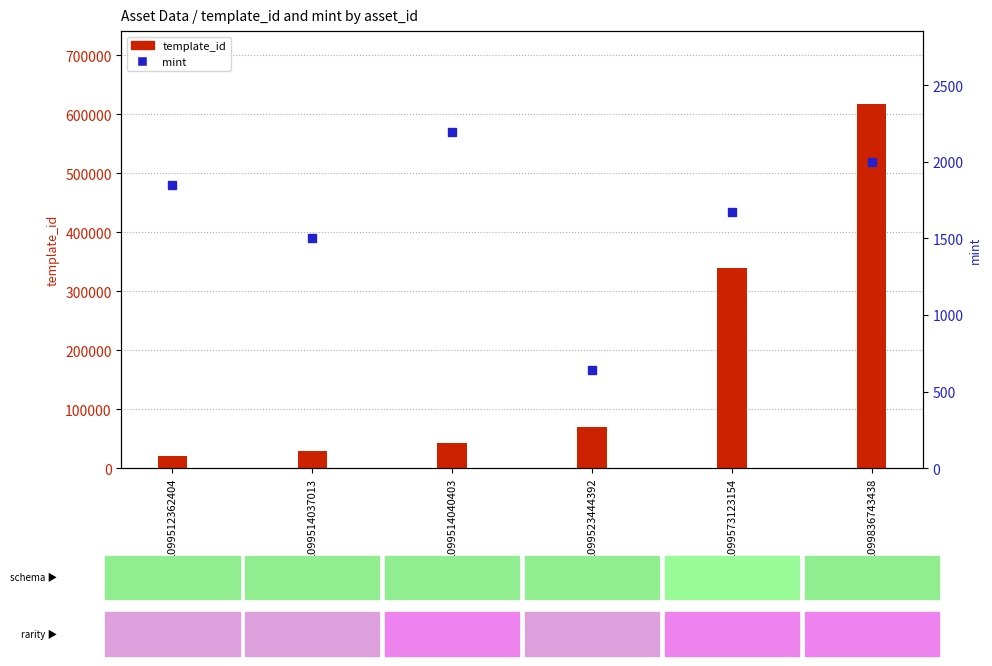

What is the sum of all mint values?

9854